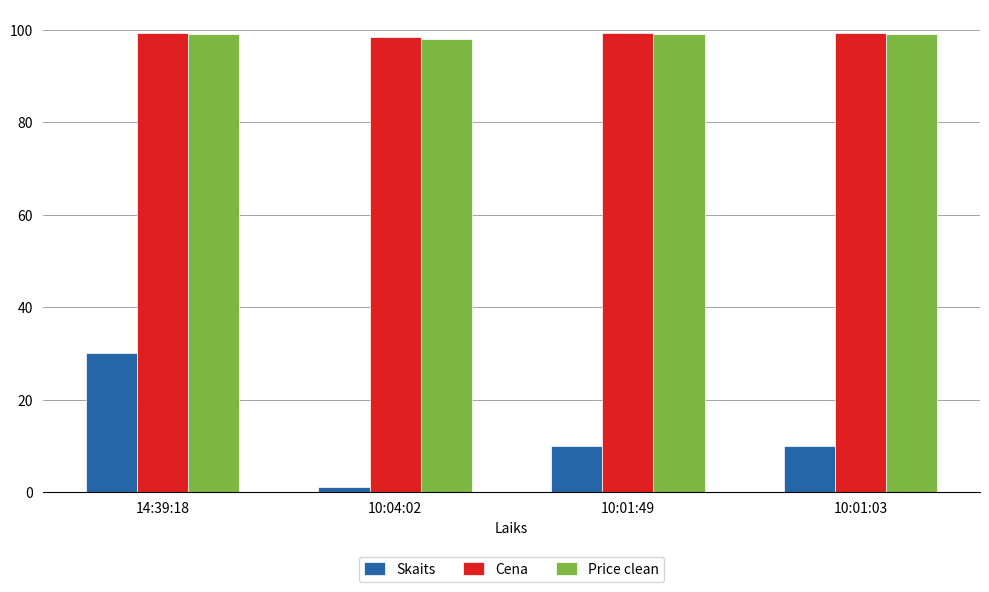

Reading left to right, extract all data points from this chart.

Skaits: 30.0	1.0	10.0	10.0
Cena: 99.4	98.4	99.4	99.4
Price clean: 99.0	98.0	99.0	99.0